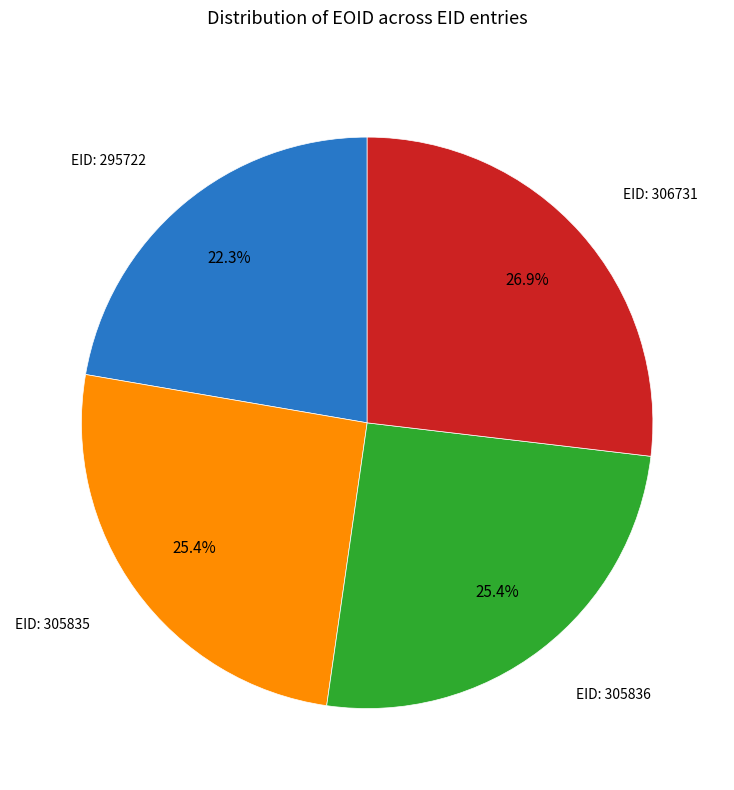

Is there any slice that represents more than half of the pie?

No